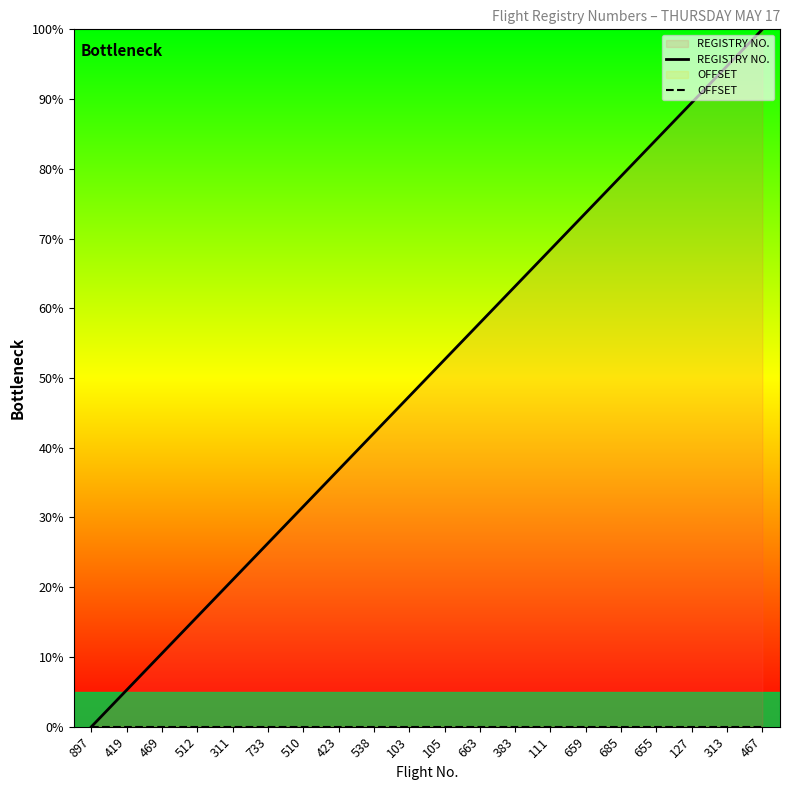

What is the value of the REGISTRY NO. point at the 19th from the left?

94.7